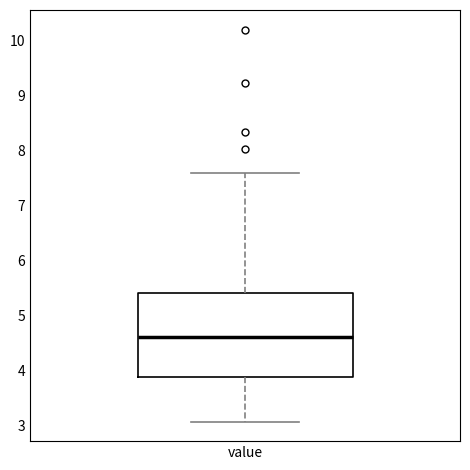

Transcribe this box plot: give where the median line is, the range the box spans, and where the two whiskers end, as read against the y-axis. The values are not printed on the chart, so give them approximately, as read against the axis.

median 4.6, box 3.9 to 5.4, whiskers 3.1 to 7.6